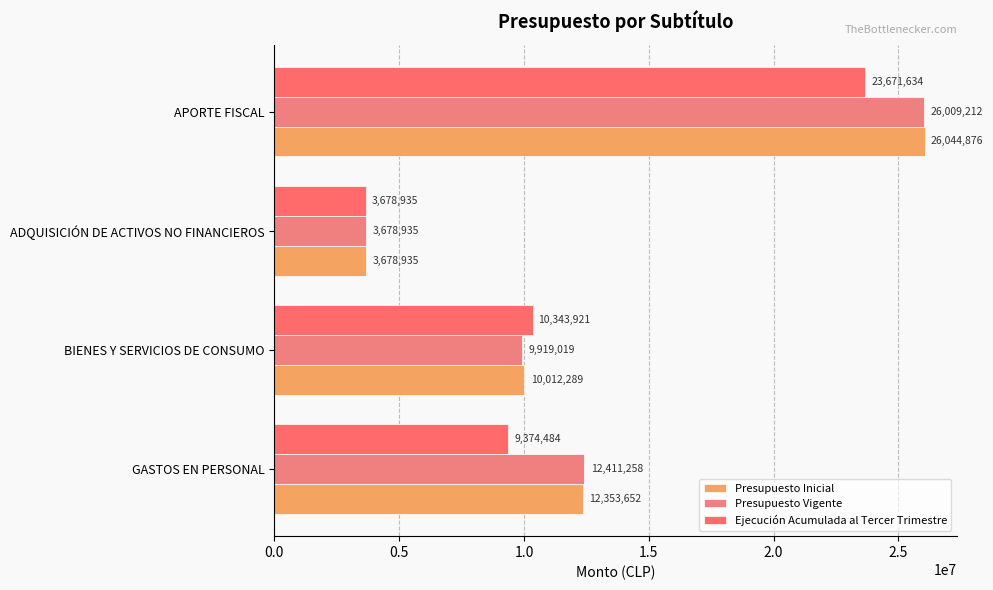

How many values in the Ejecución Acumulada al Tercer Trimestre series are below 10343921?

2